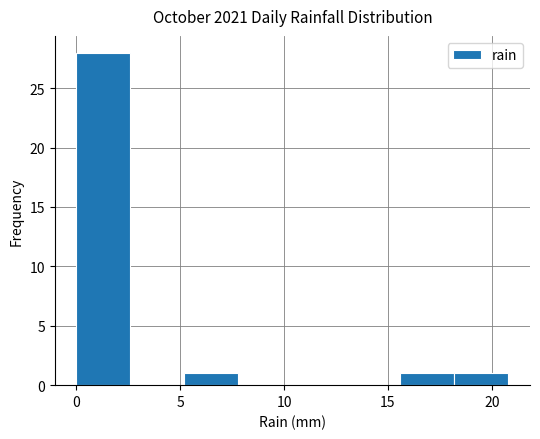

How tall is the bar that spans 5.2 to 7.8 on the x-axis? Neither the bar edges nor the heights are printed on the chart, so give them approximately, as read against the axes.

1